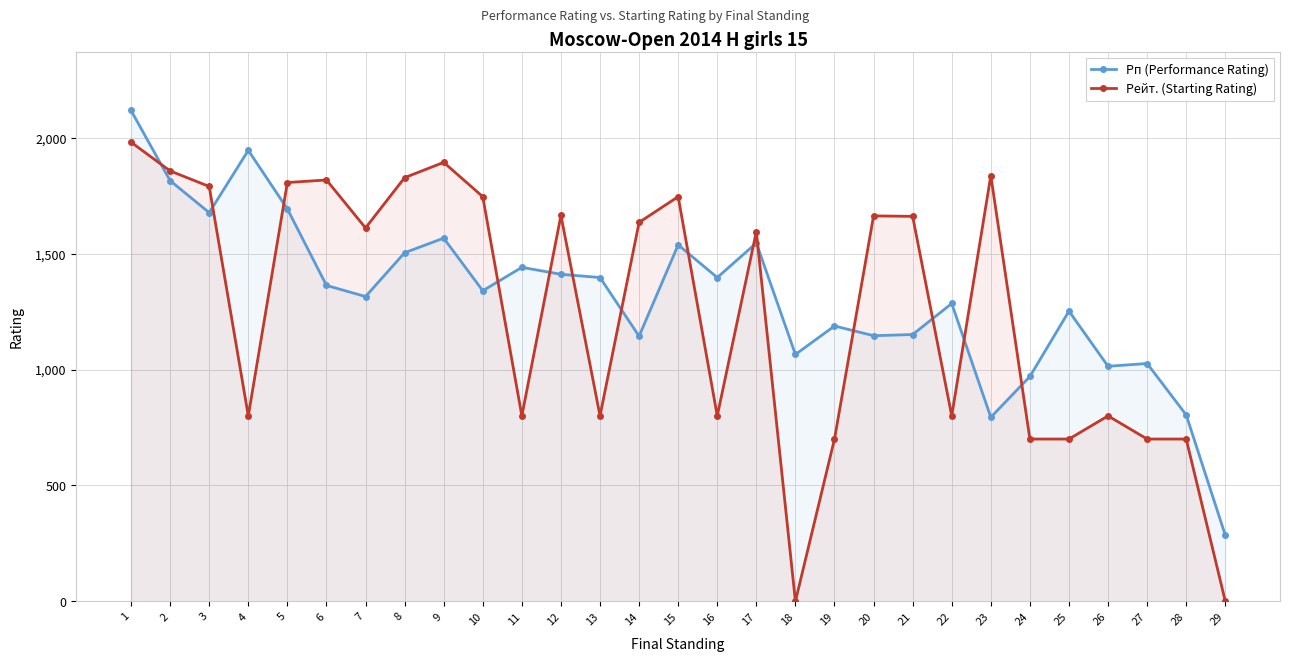

Count the number of data series in this chart.

2